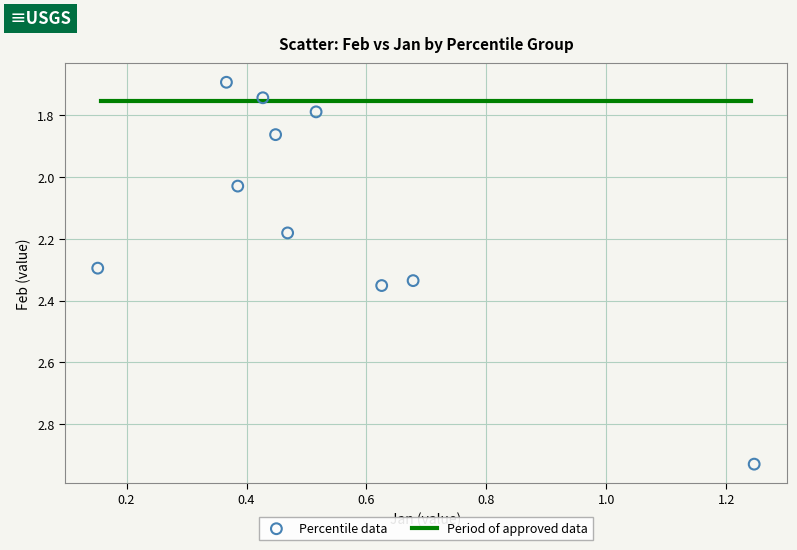

What is the range of Y values (max minus min)?

1.2